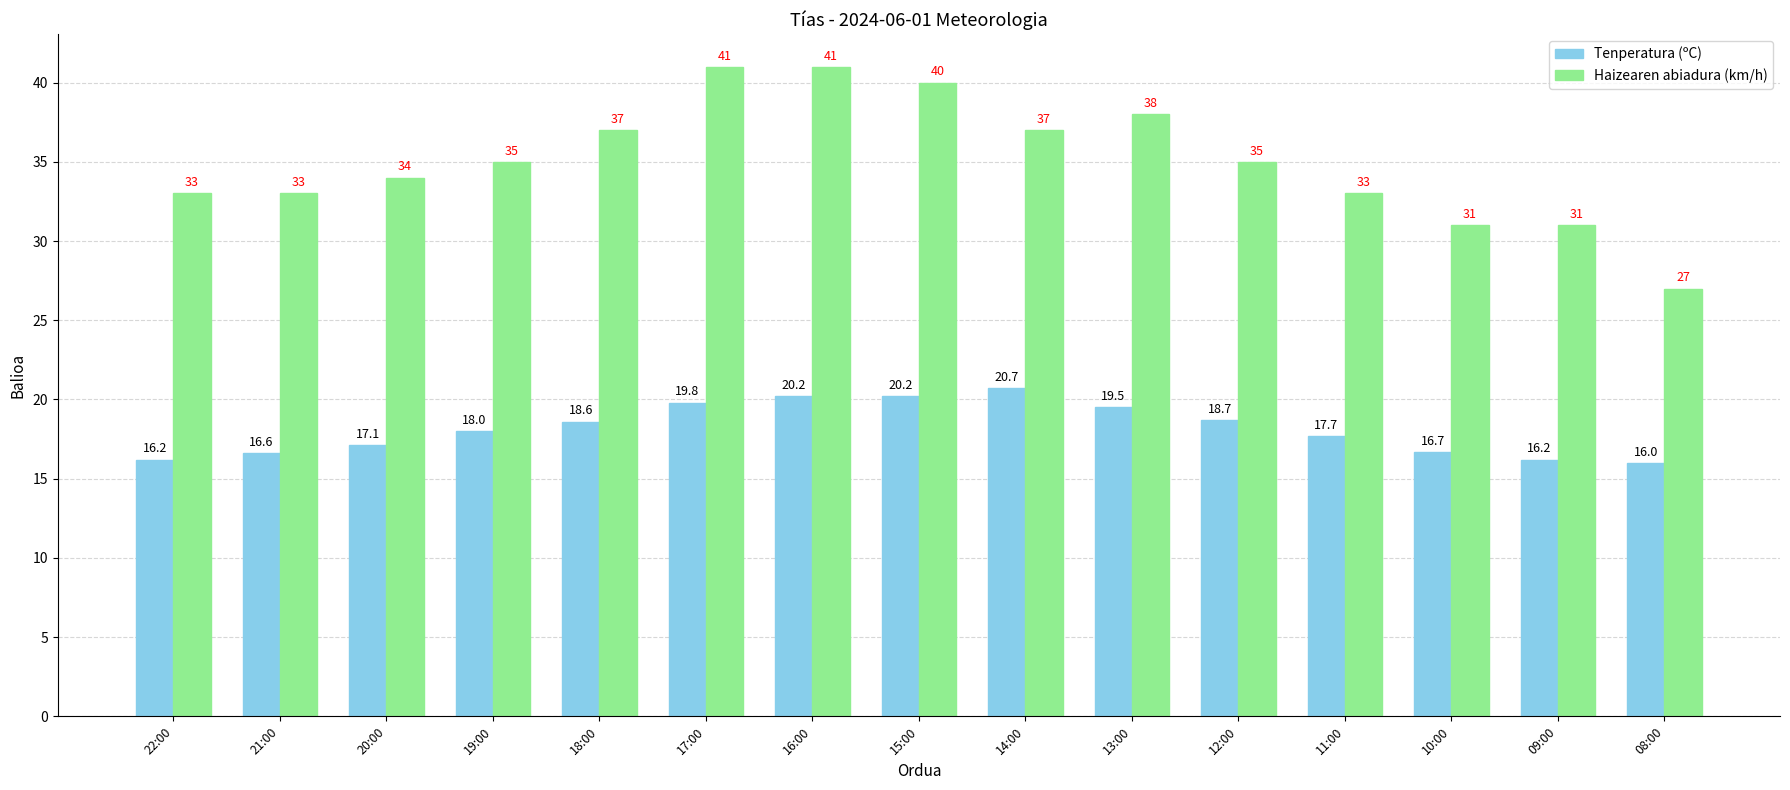

How many bars are there in each group?

2